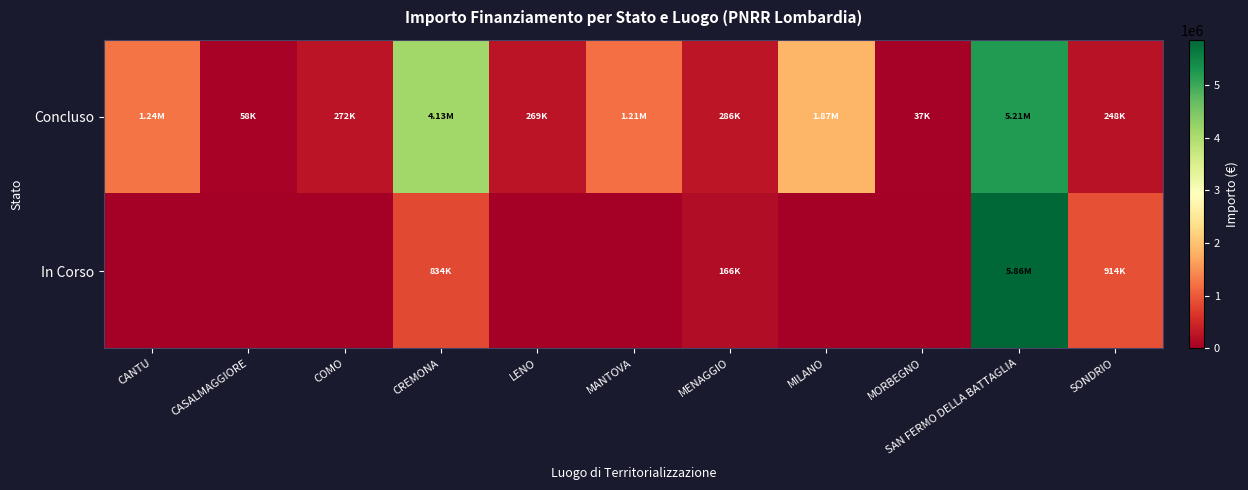

Which series has the widest spread of values?

In Corso